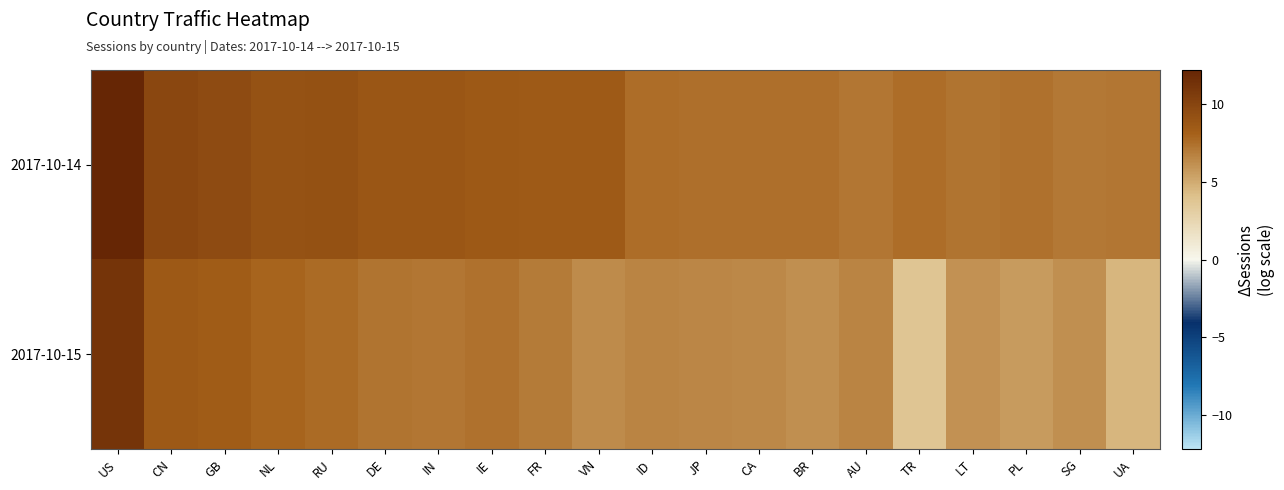

At which category is the sum across all series the highest?

US